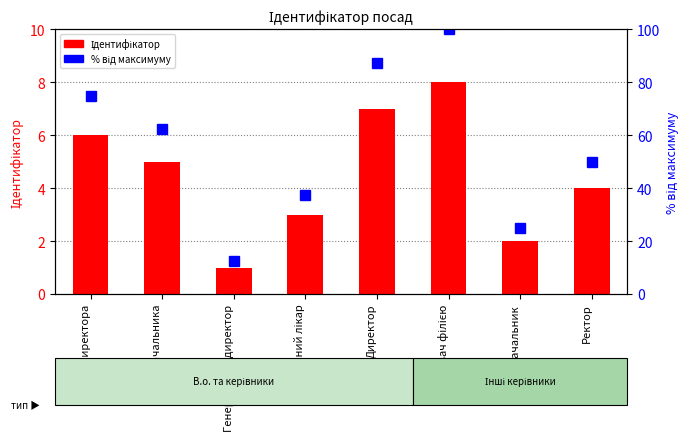

What is the sum of the % від максимуму values at Генеральний директор and В.о. директора?

87.5